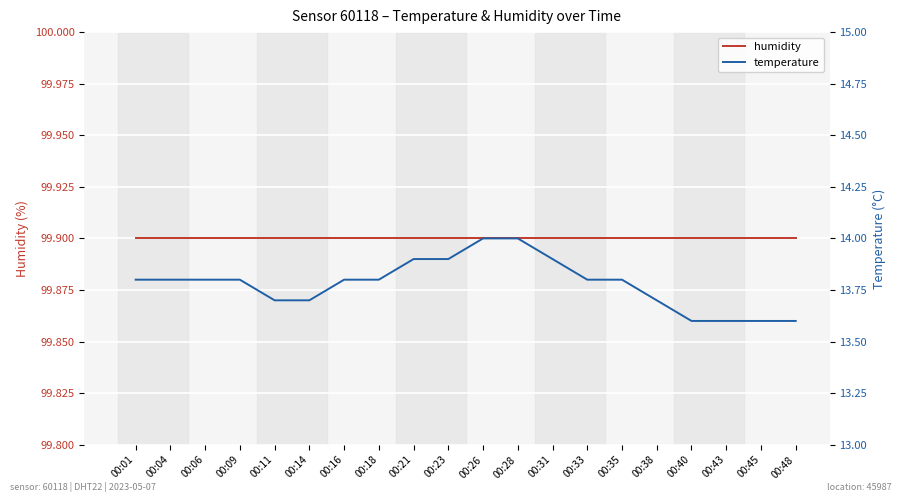

What is the approximate value of temperature at 00:48?

13.6